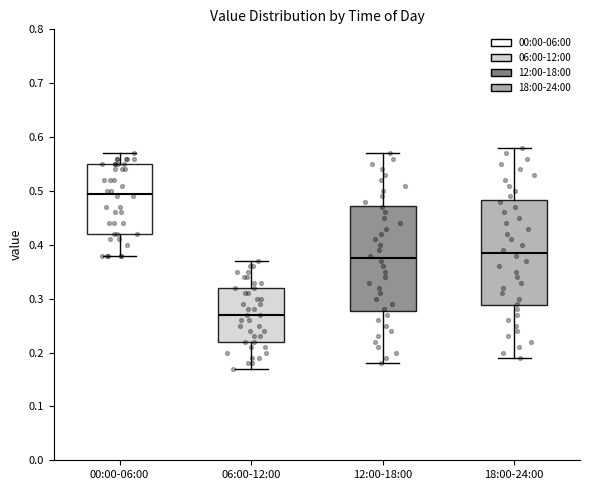

Where does the median line of the box for 12:00-18:00 sit on the y-axis? The values are not printed on the chart, so give them approximately, as read against the axis.

0.38